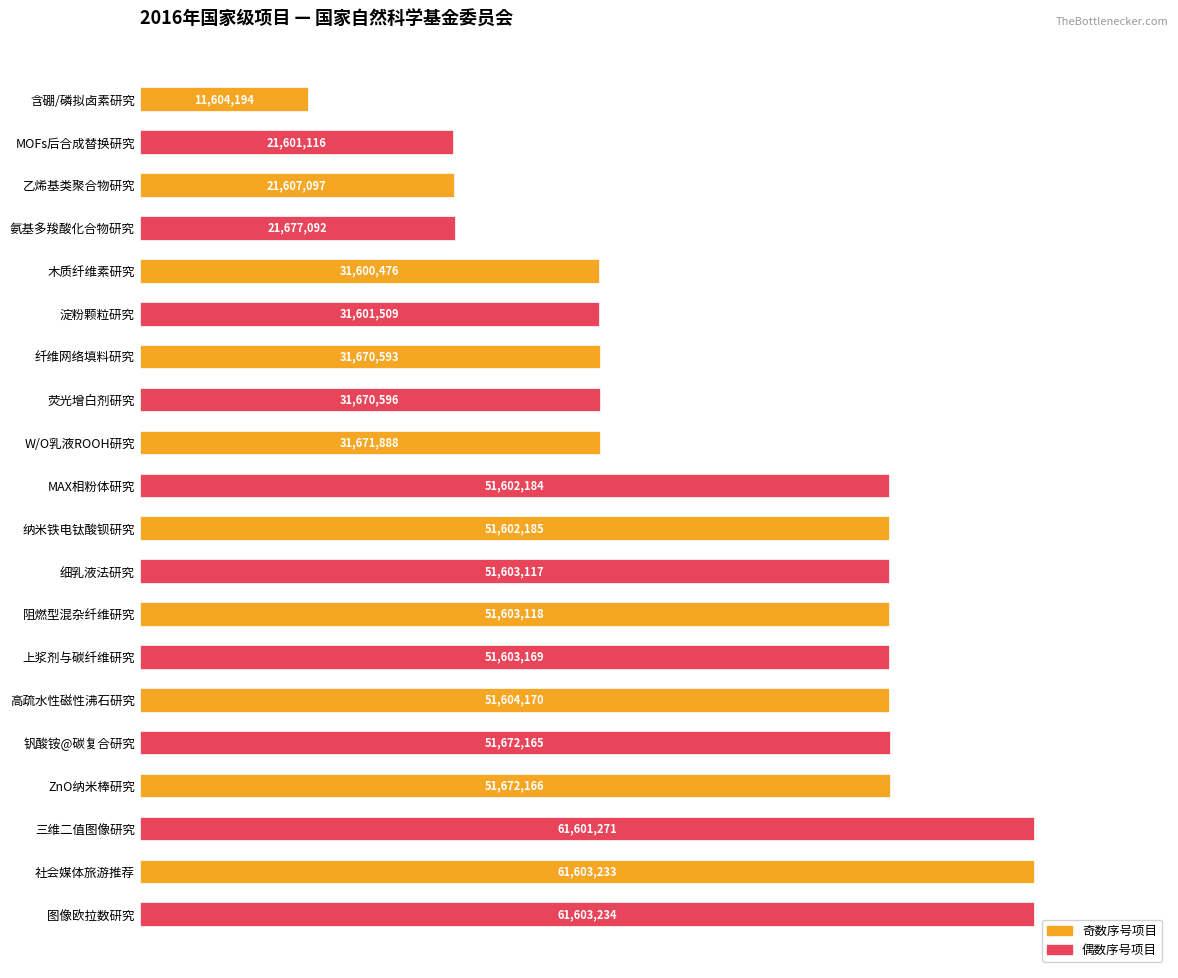

Rank the categories by value from lowest to highest.

含硼/磷拟卤素研究, MOFs后合成替换研究, 乙烯基类聚合物研究, 氨基多羧酸化合物研究, 木质纤维素研究, 淀粉颗粒研究, 纤维网络填料研究, 荧光增白剂研究, W/O乳液ROOH研究, MAX相粉体研究, 纳米铁电钛酸钡研究, 细乳液法研究, 阻燃型混杂纤维研究, 上浆剂与碳纤维研究, 高疏水性磁性沸石研究, 钒酸铵@碳复合研究, ZnO纳米棒研究, 三维二值图像研究, 社会媒体旅游推荐, 图像欧拉数研究